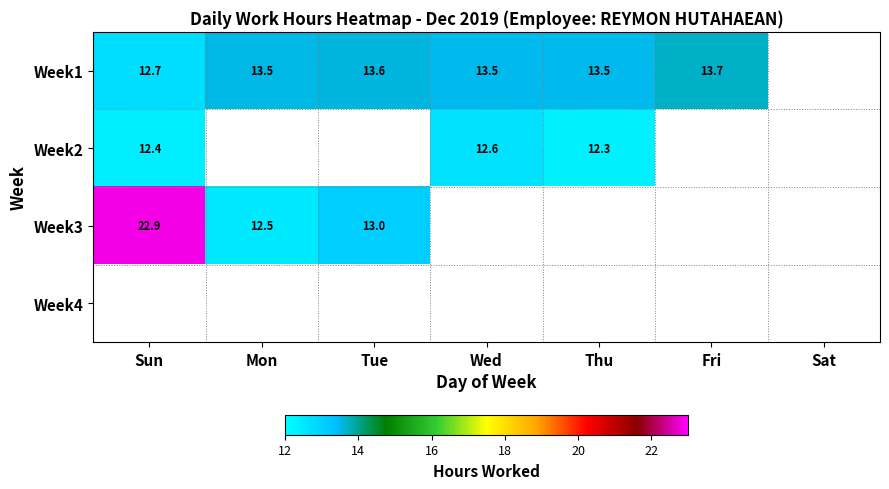

Between Sun and Wed, which series saw the biggest shift?

Week1